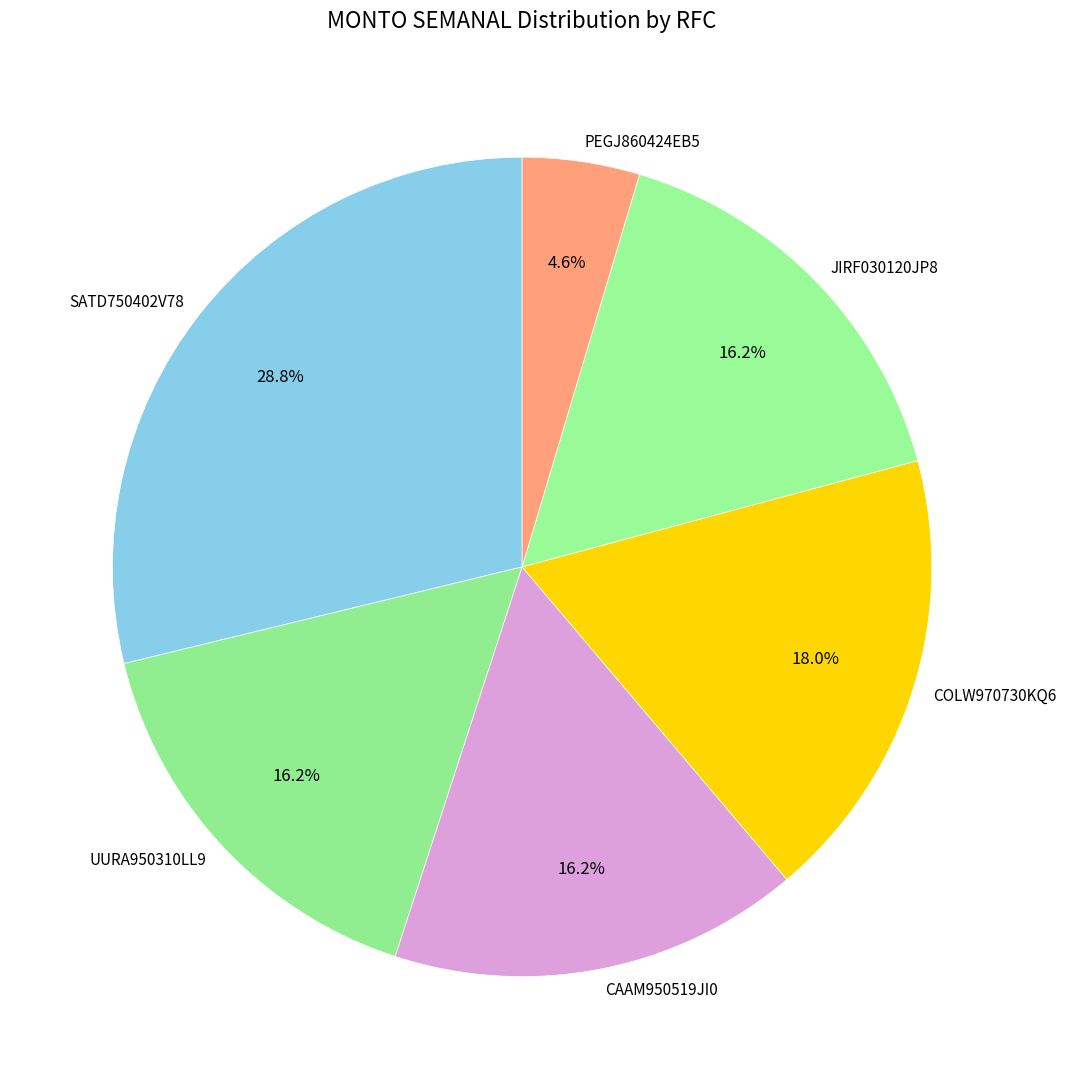

To the nearest percent, what percentage of the pie is JIRF030120JP8?

16%